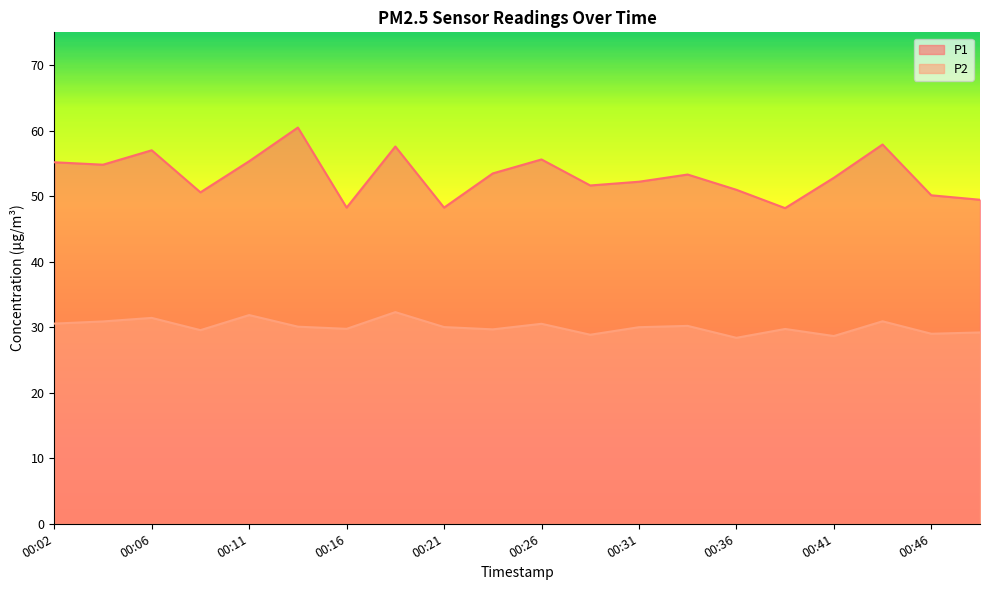

True or false: P2 has more than 1 points higher than both neighbors.

True